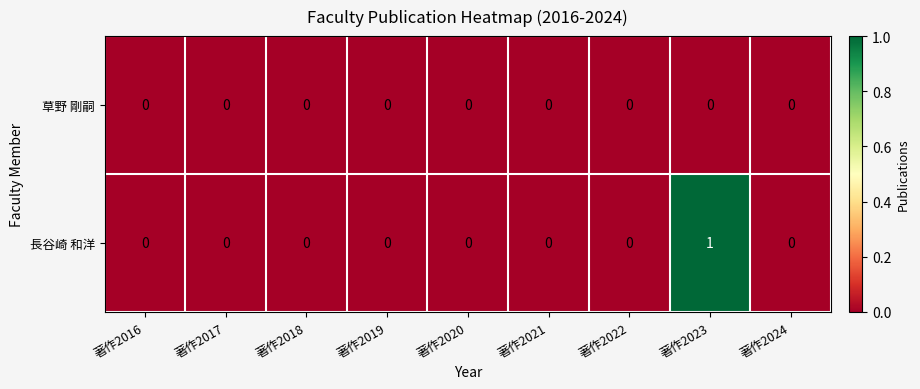

The value of 長谷崎 和洋 at 著作2018 is 0. True or false?

True